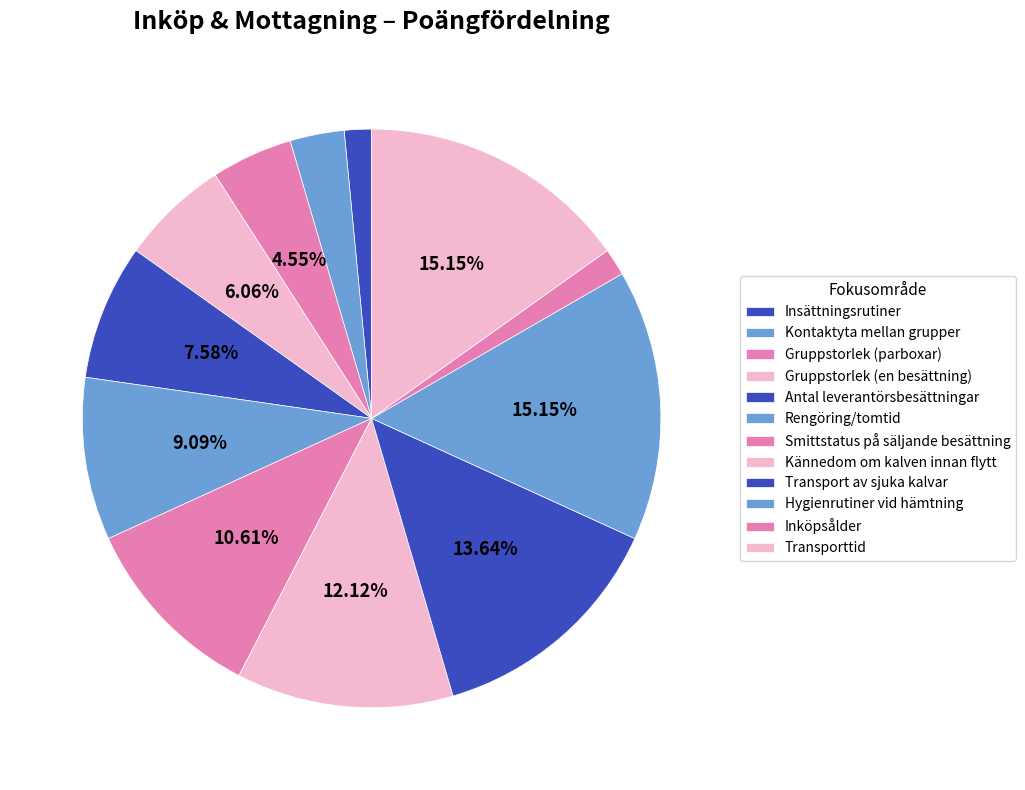

Do Inköpsålder and Kännedom om kalven innan flytt together represent more than half of the pie?

No